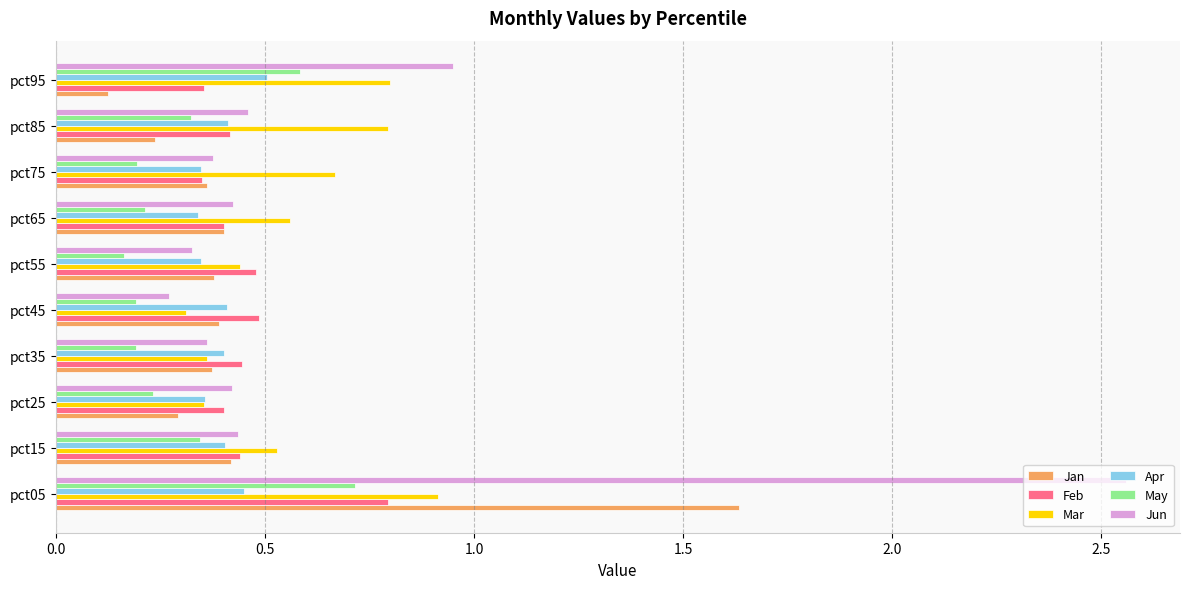

Count the Feb values in the range 0 to 1.

10